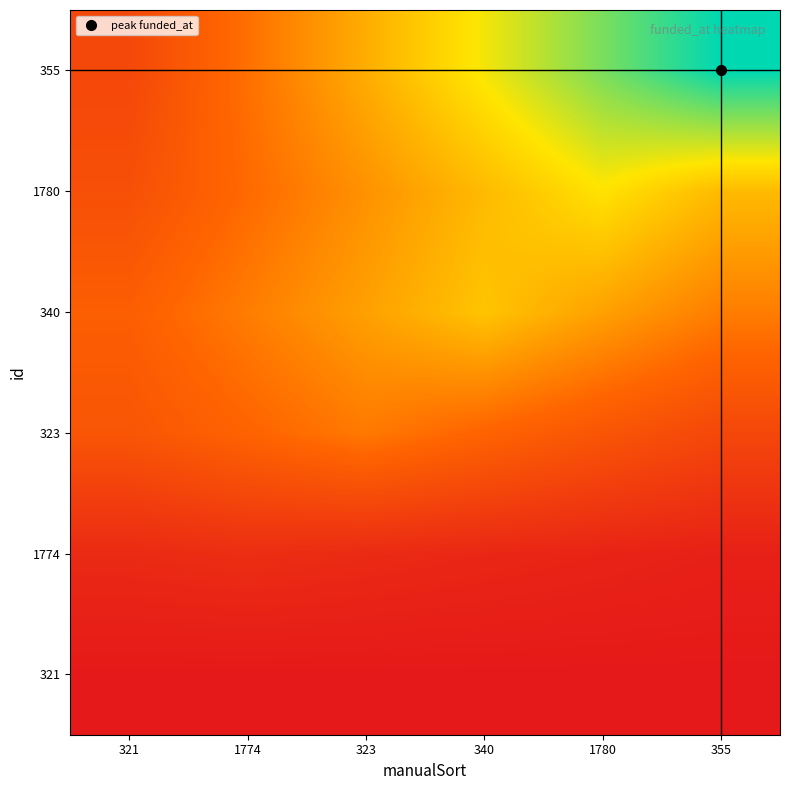

Reading left to right, what are all the values shown in this chart?

321: 321=1249516800	1774=1249516800	323=1249516800	340=1249516800	1780=1249516800	355=1249516800
1774: 321=1258153344	1774=1259798400	323=1258153344	340=1256508288	1780=1254863232	355=1253218176
323: 321=1279656576	1774=1286748288	323=1293840000	340=1286748288	1780=1279656576	355=1272564864
340: 321=1284291072	1774=1294990848	323=1305690624	340=1316390400	1780=1305690624	355=1294990848
1780: 321=1276888320	1774=1289053440	323=1301218560	340=1313383680	1780=1325548800	355=1313383680
355: 321=1272585600	1774=1291040640	323=1309495680	340=1327950720	1780=1346405760	355=1364860800